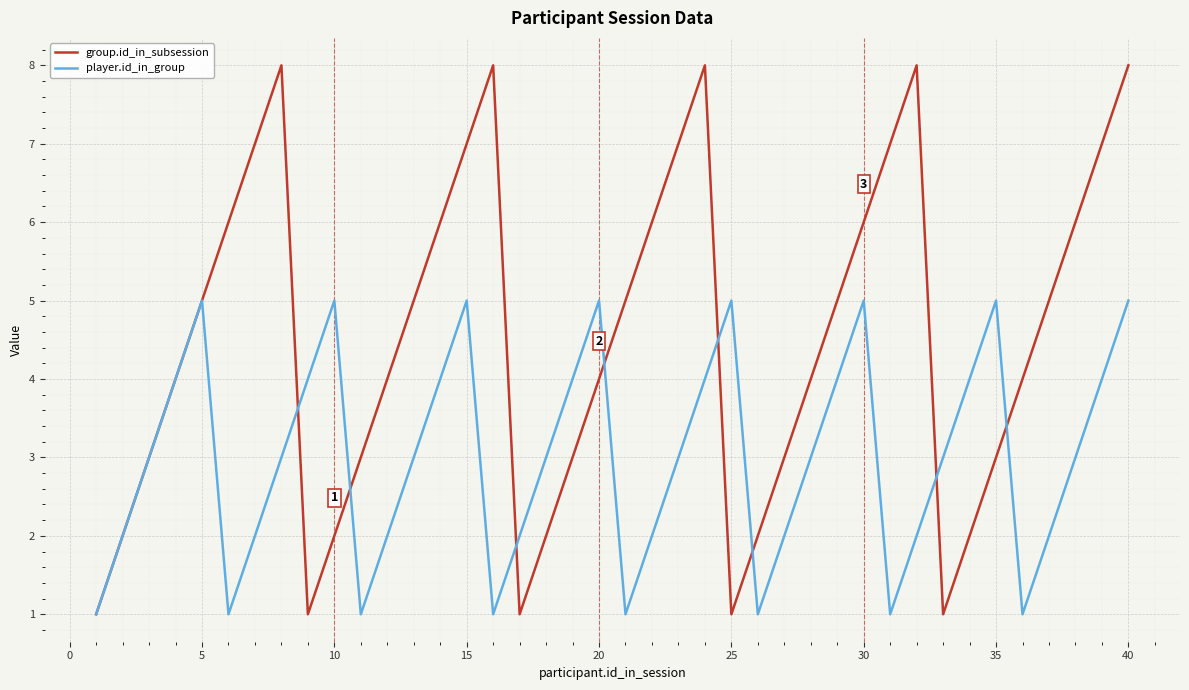

After their last crossing, which series has the higher values: player.id_in_group or group.id_in_subsession?

group.id_in_subsession